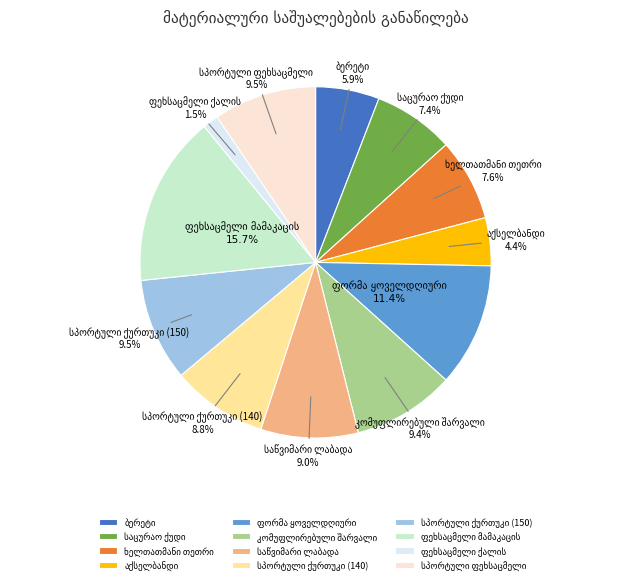

Is there a majority slice in this chart?

No